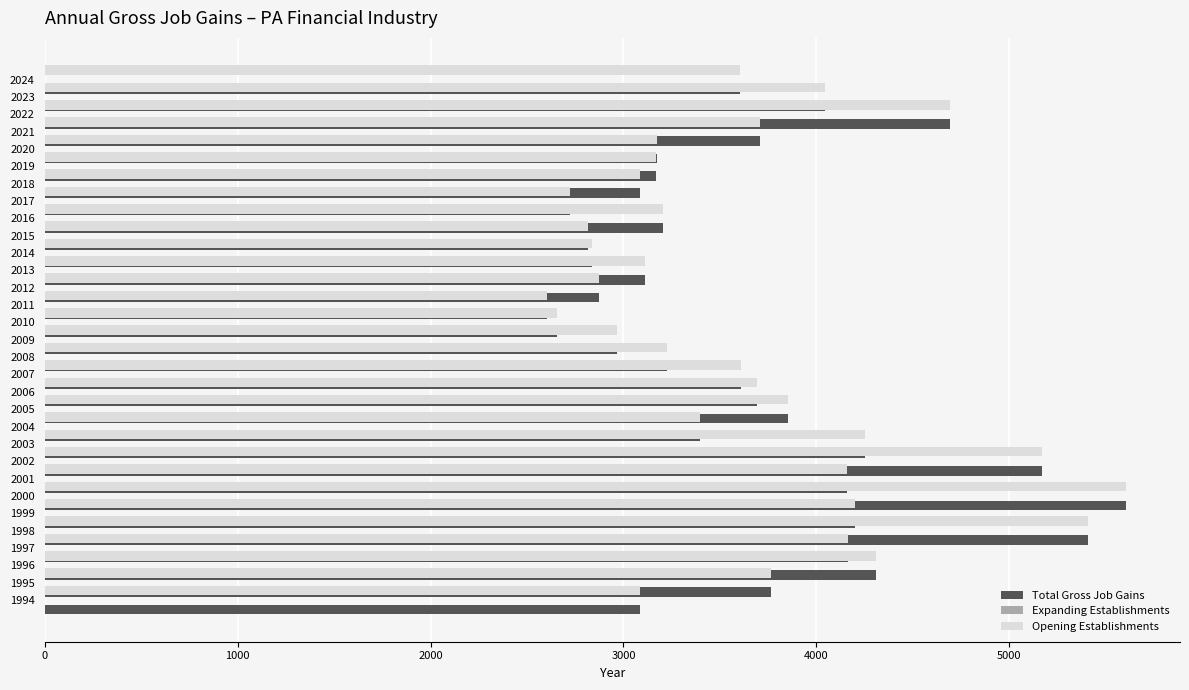

How many data points does each series have?

31